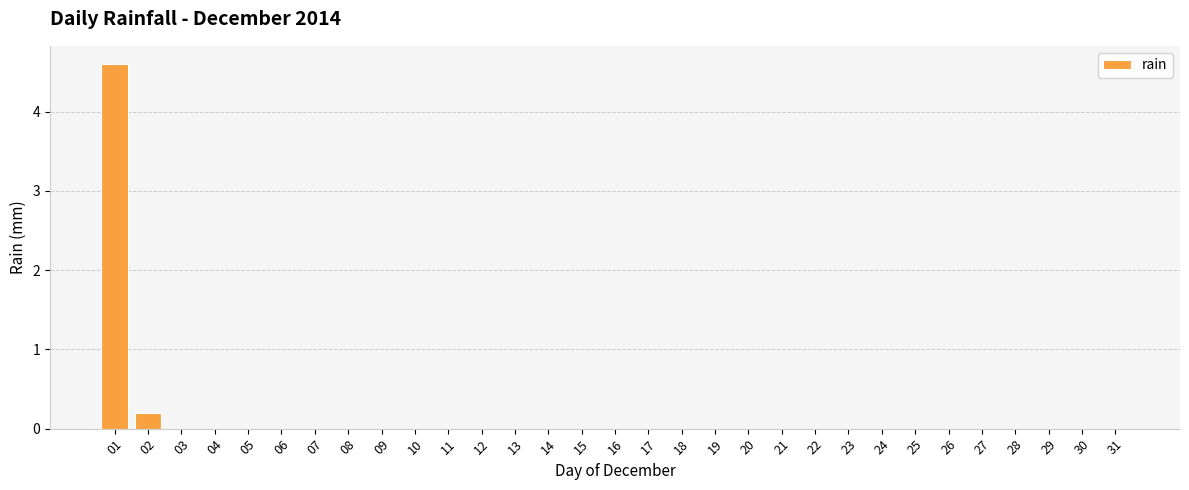

Reading left to right, extract all data points from this chart.

01=4.6	02=0.2	03=0.0	04=0.0	05=0.0	06=0.0	07=0.0	08=0.0	09=0.0	10=0.0	11=0.0	12=0.0	13=0.0	14=0.0	15=0.0	16=0.0	17=0.0	18=0.0	19=0.0	20=0.0	21=0.0	22=0.0	23=0.0	24=0.0	25=0.0	26=0.0	27=0.0	28=0.0	29=0.0	30=0.0	31=0.0